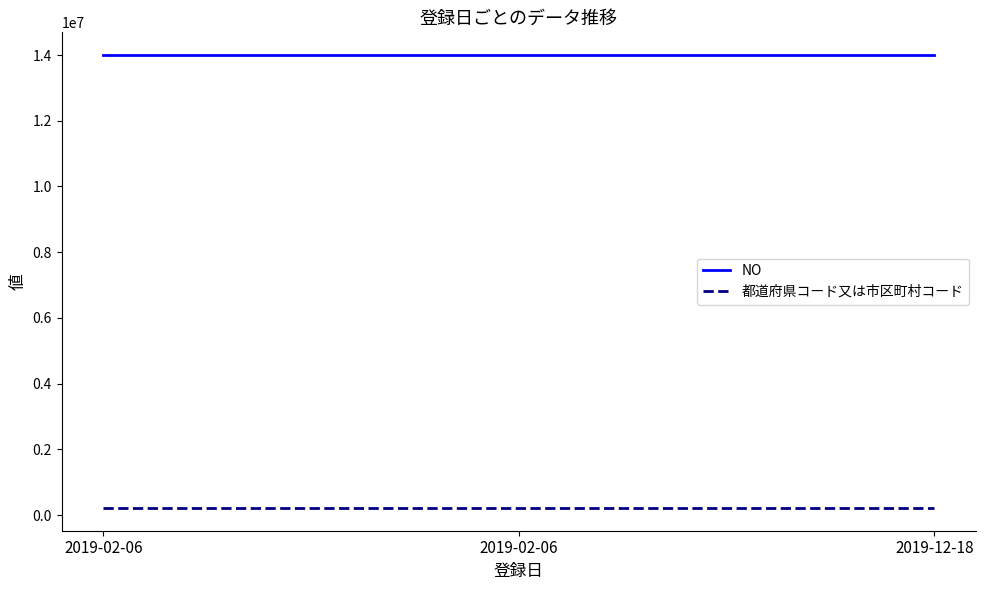

List the series in order of their overall mean, lowest first.

都道府県コード又は市区町村コード, NO